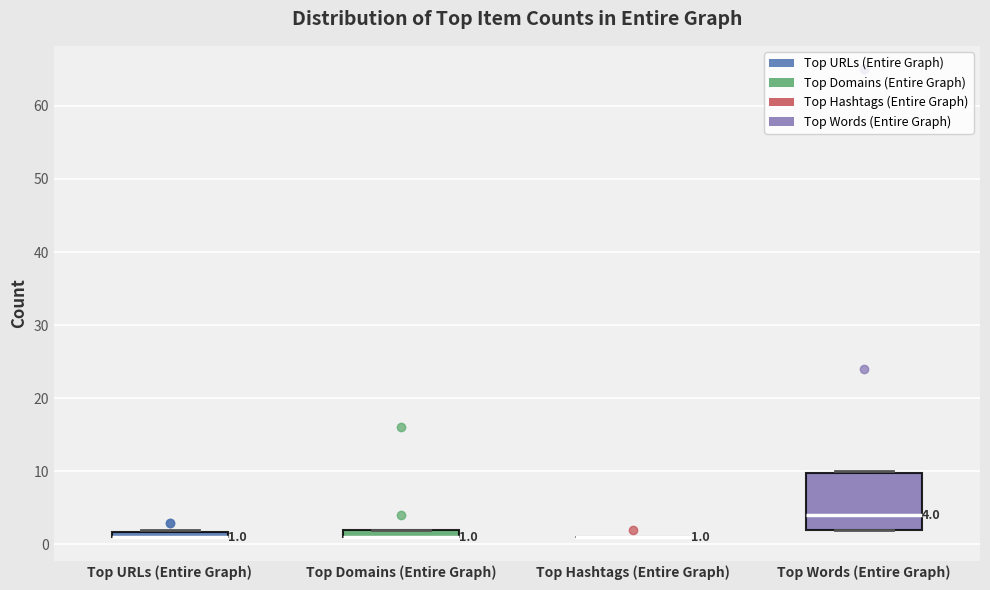

Which box is the tallest, from its lower edge to its upper edge?

Top Words (Entire Graph)